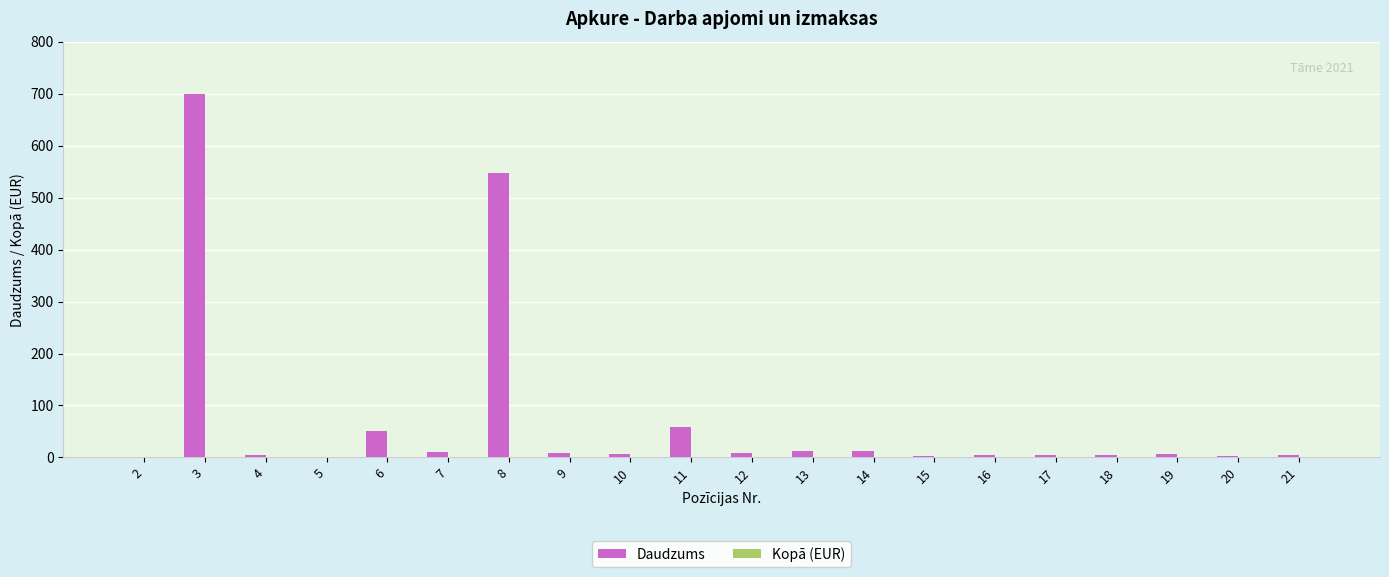

Is it true that the value at 8 is 731?

False